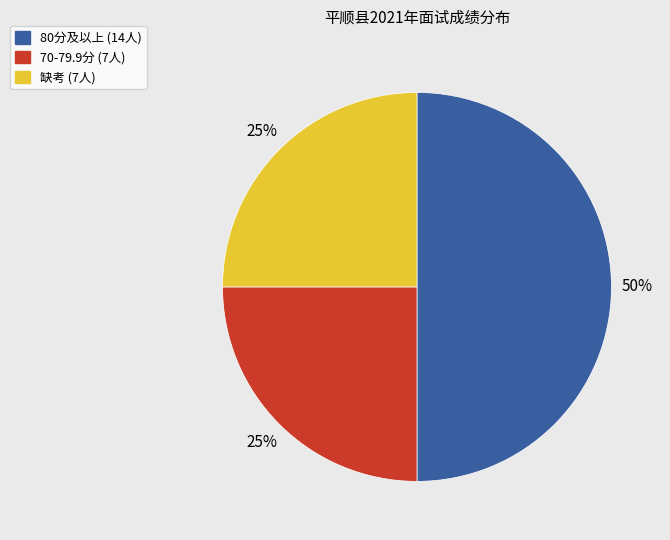

To the nearest percent, what is the difference between the largest and smallest slice percentages?

25%